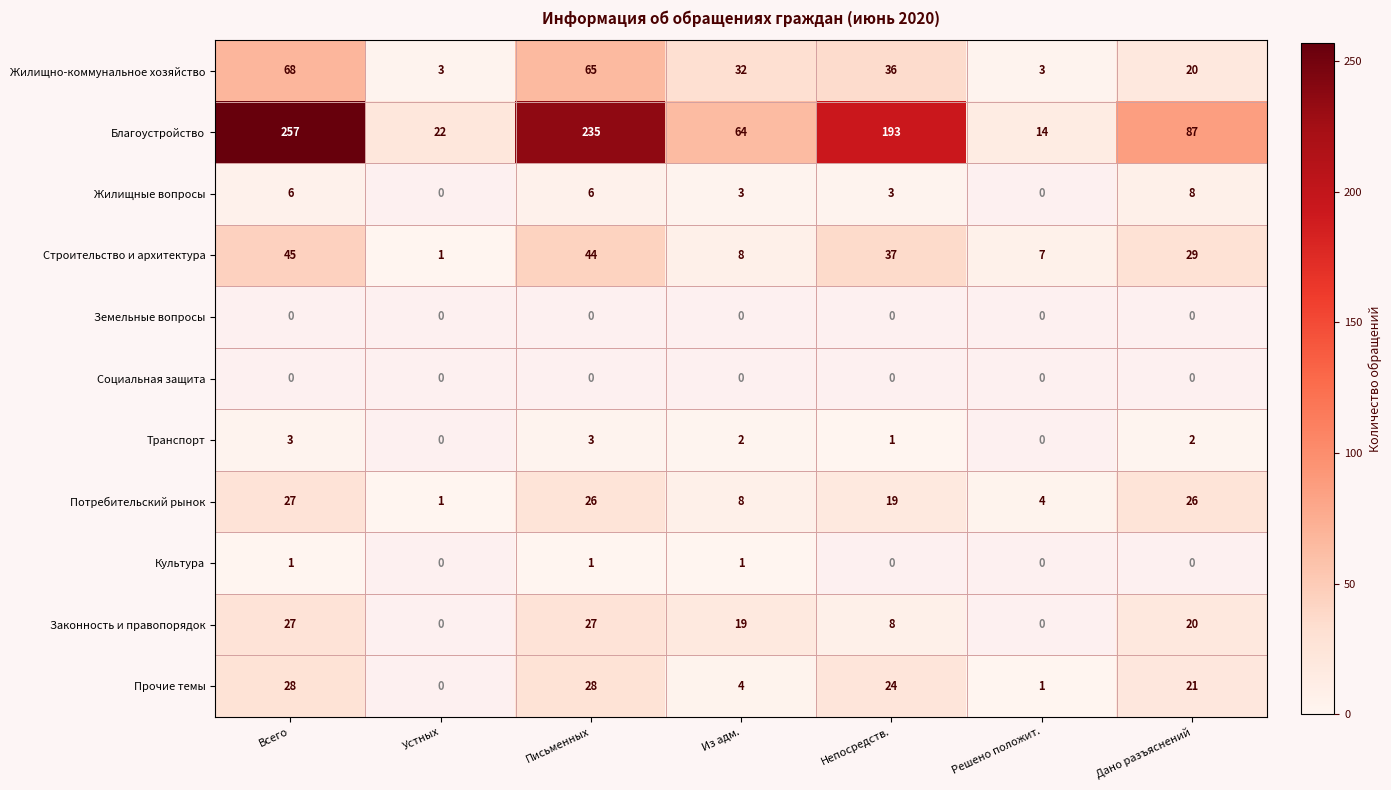

The Строительство и архитектура series shows 2 at Устных. True or false?

False